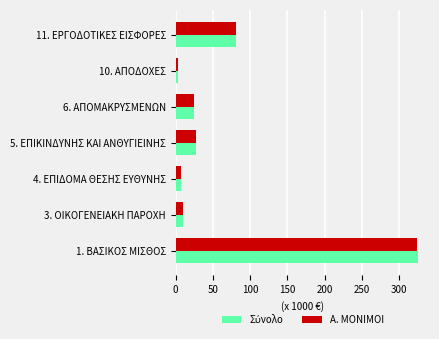

At which category is the sum across all series the highest?

1. ΒΑΣΙΚΟΣ ΜΙΣΘΟΣ